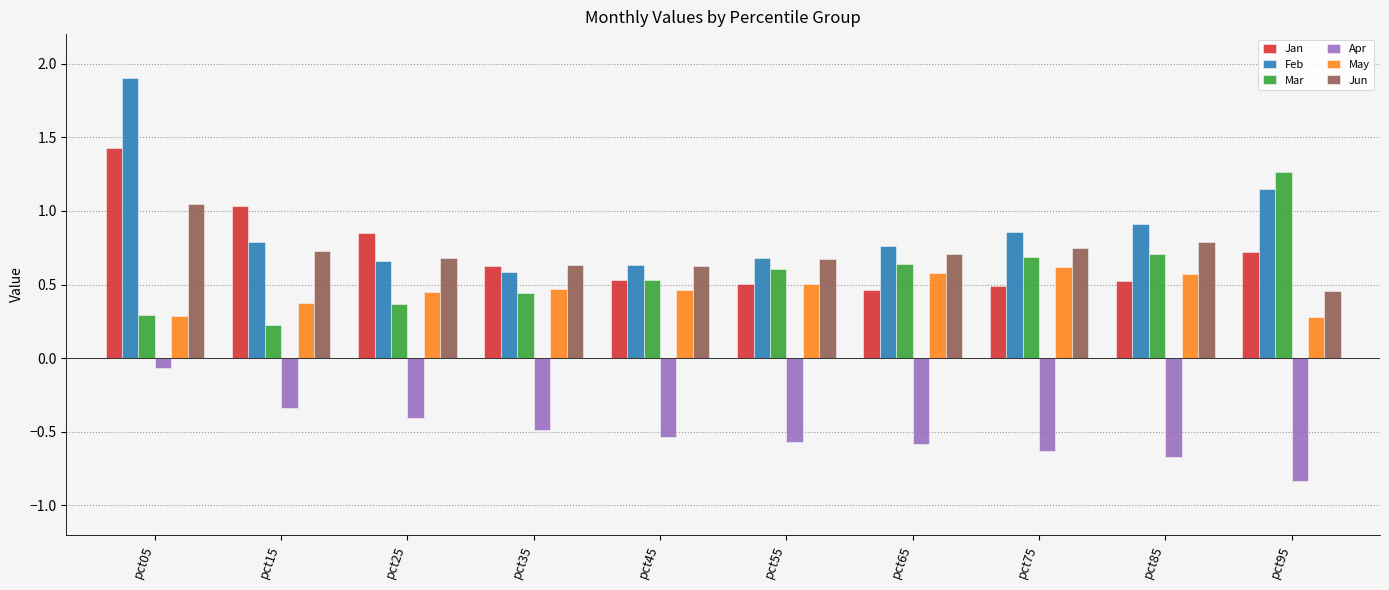

How many distinct data groups are displayed?

6